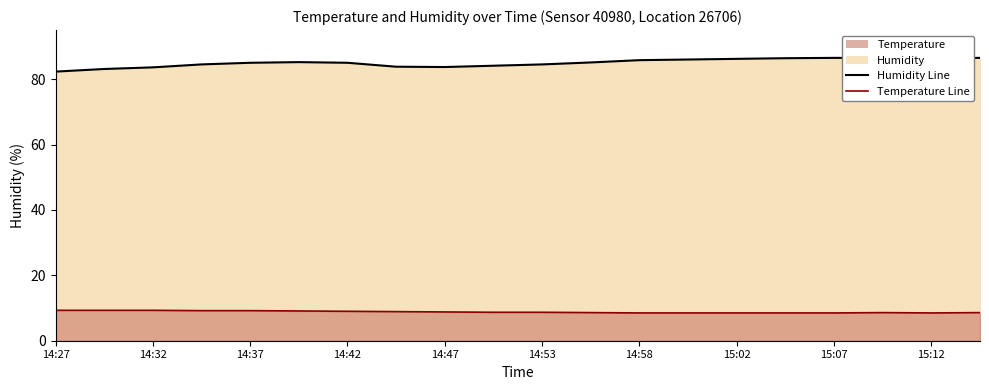

Which series has the largest total across all categories?

Humidity Line